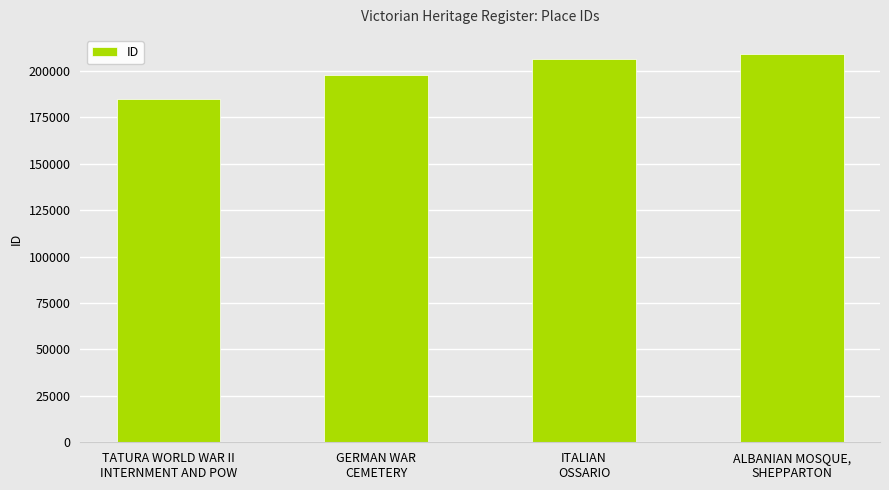

Which label corresponds to the smallest value in the chart?

TATURA WORLD WAR II
INTERNMENT AND POW